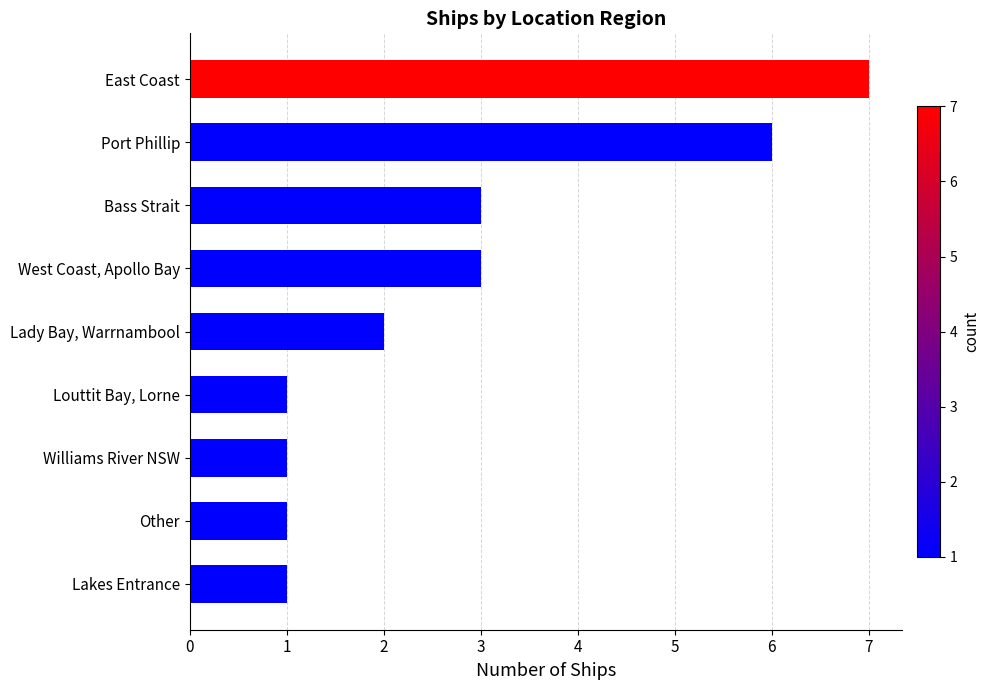

What is the approximate value at Port Phillip?

6